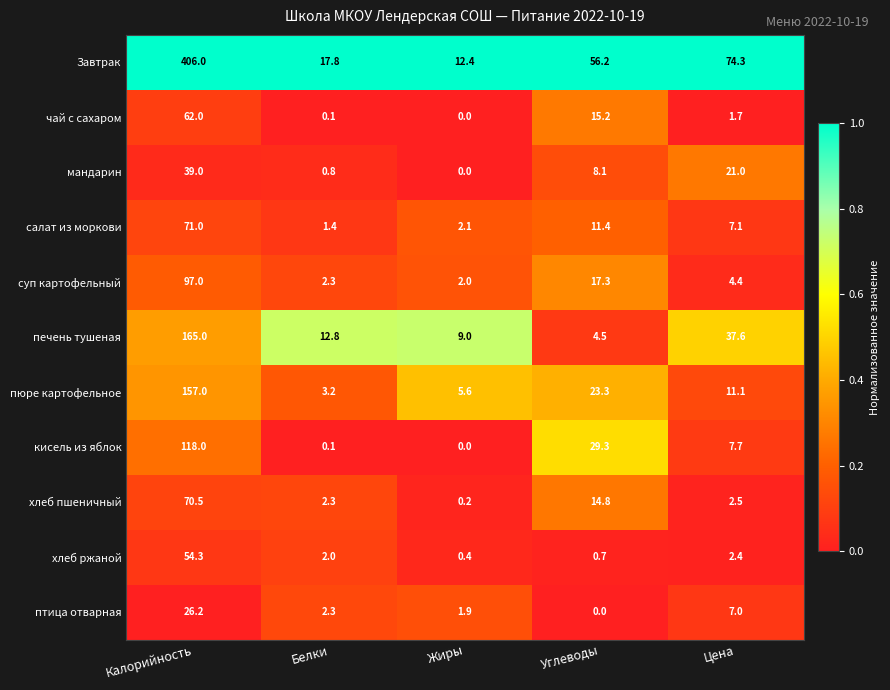

True or false: птица отварная has a value of 0.8 at Жиры.

False